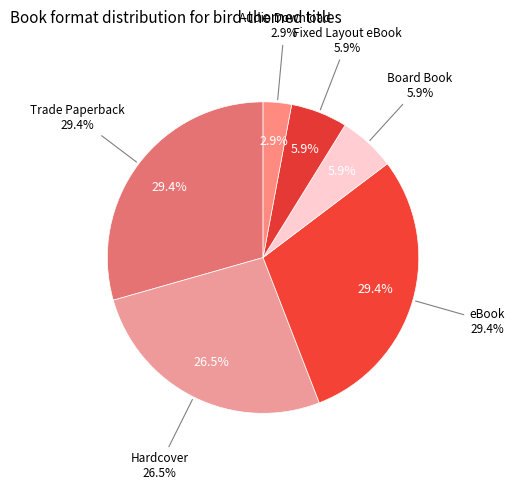

What is the ratio of the value at Hardcover to the value at Fixed Layout eBook?

4.5